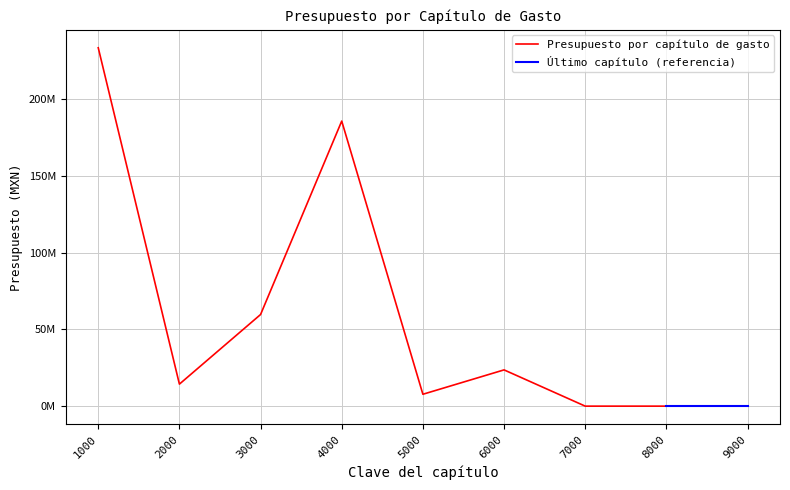

What is the difference between the maximum and minimum values?

233491607.0